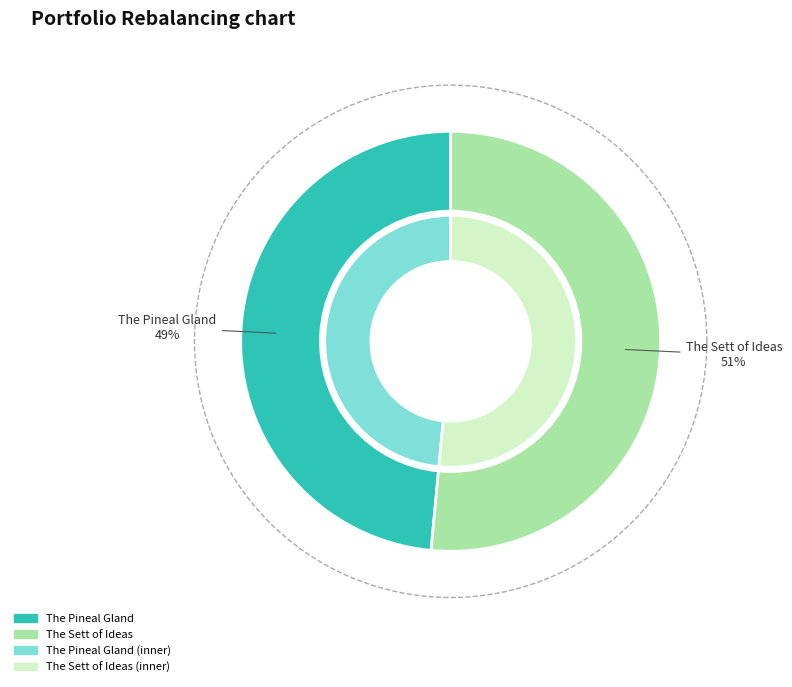

What portion of the pie excludes The Pineal Gland?

51.5%